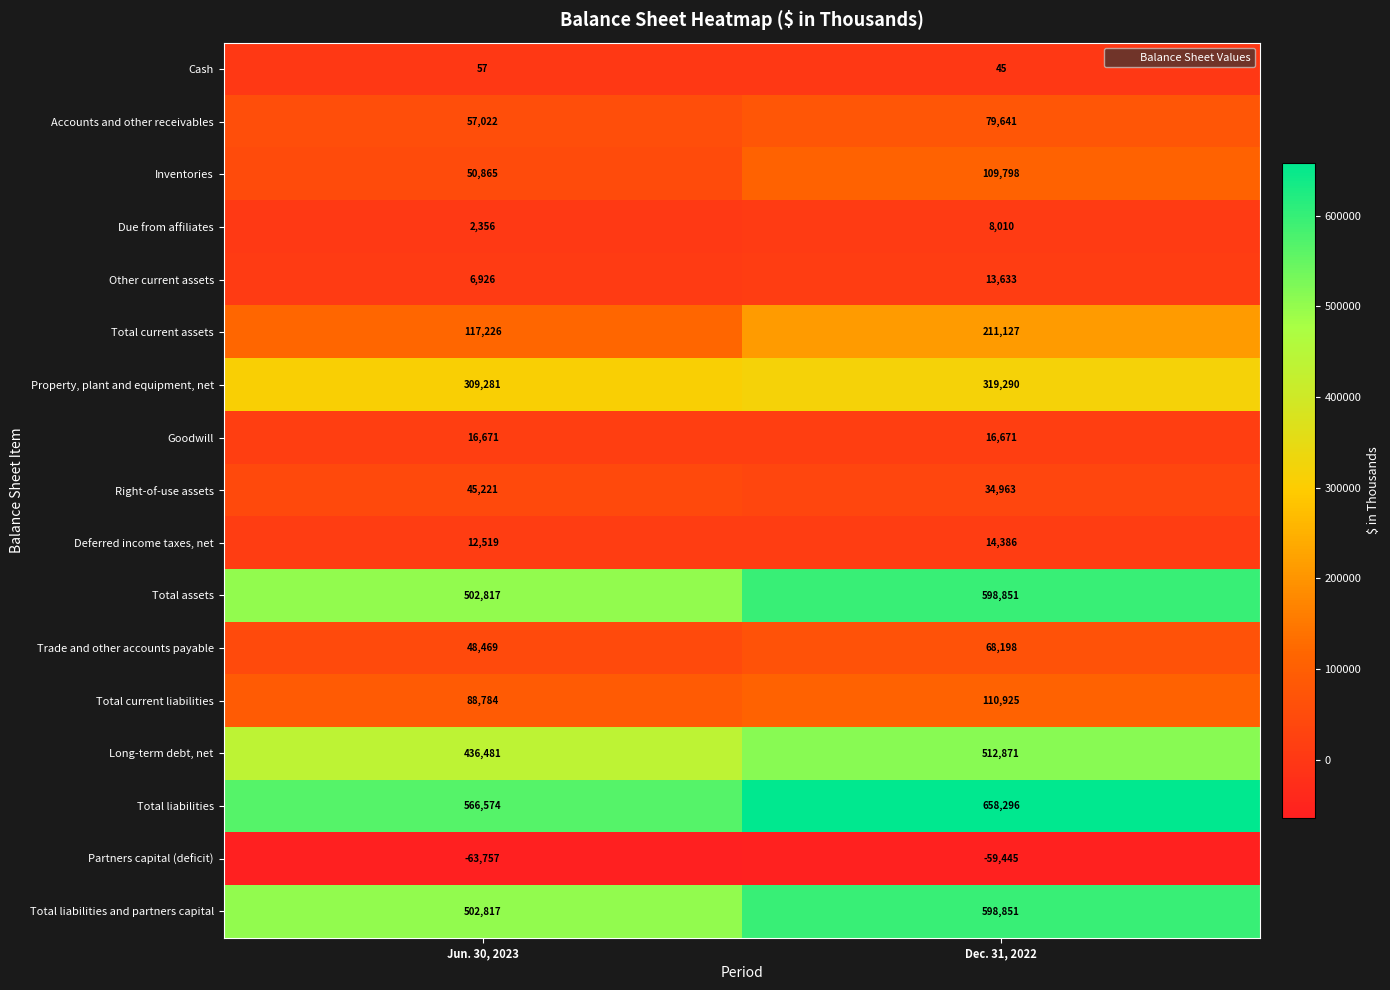

Which category has the highest value in the Total current assets series?

Dec. 31, 2022